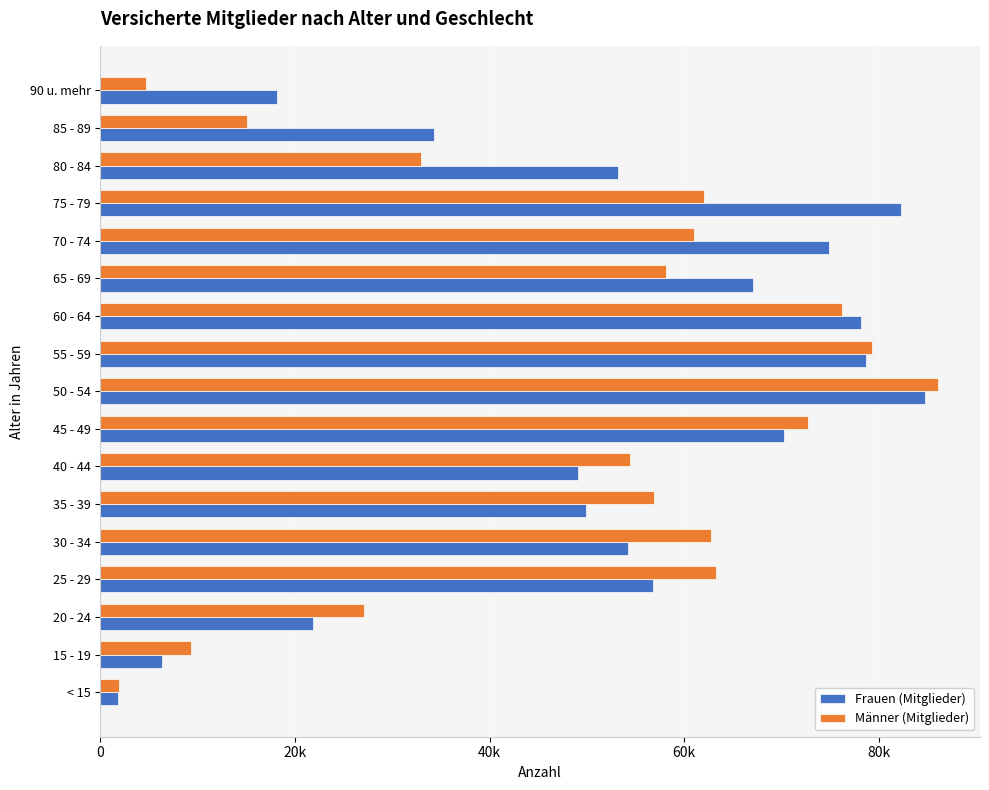

What are all the series names shown in the legend?

Frauen (Mitglieder), Männer (Mitglieder)